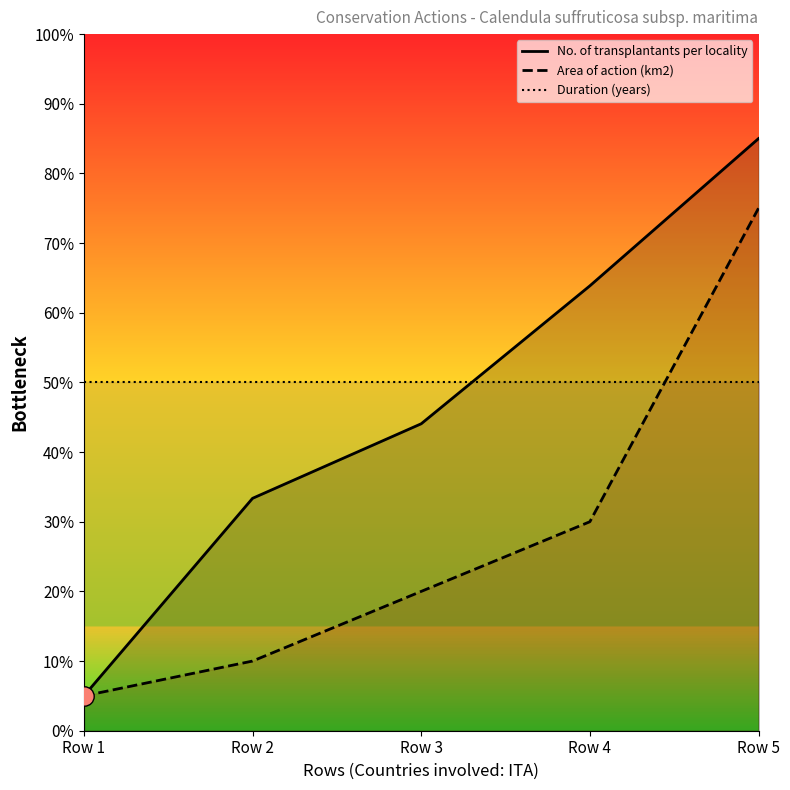

Which category has the lowest value across all series?

Row 1